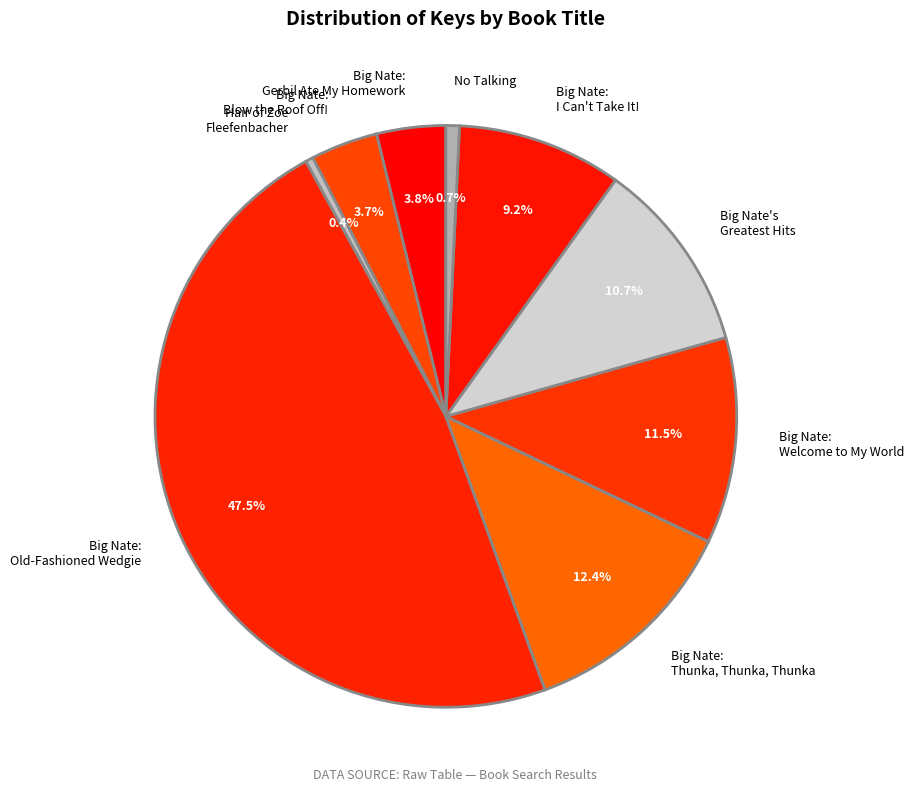

Is Big Nate's Greatest Hits the majority of the pie?

No